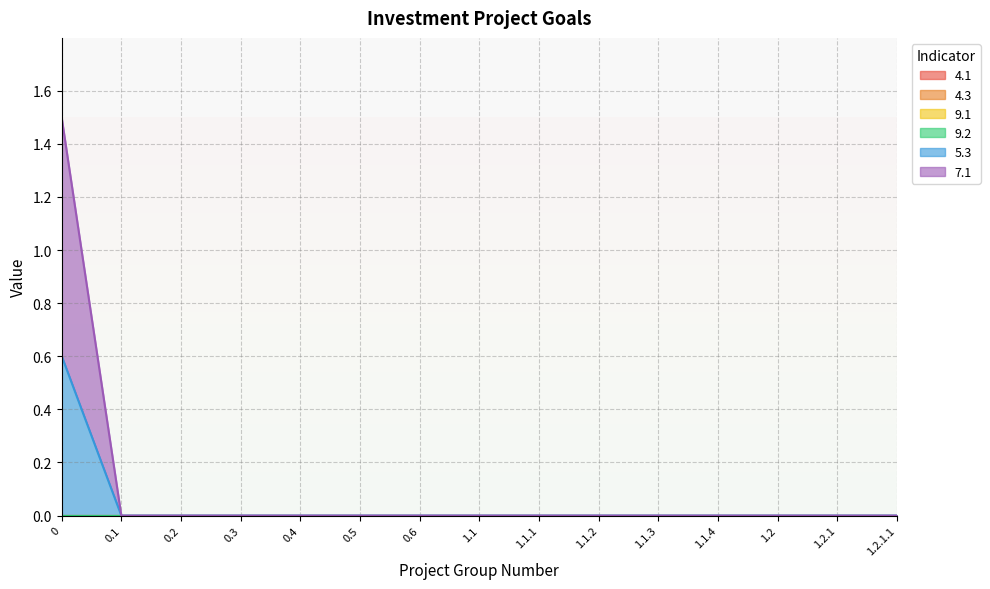

Which series has the largest range (max minus min)?

7.1